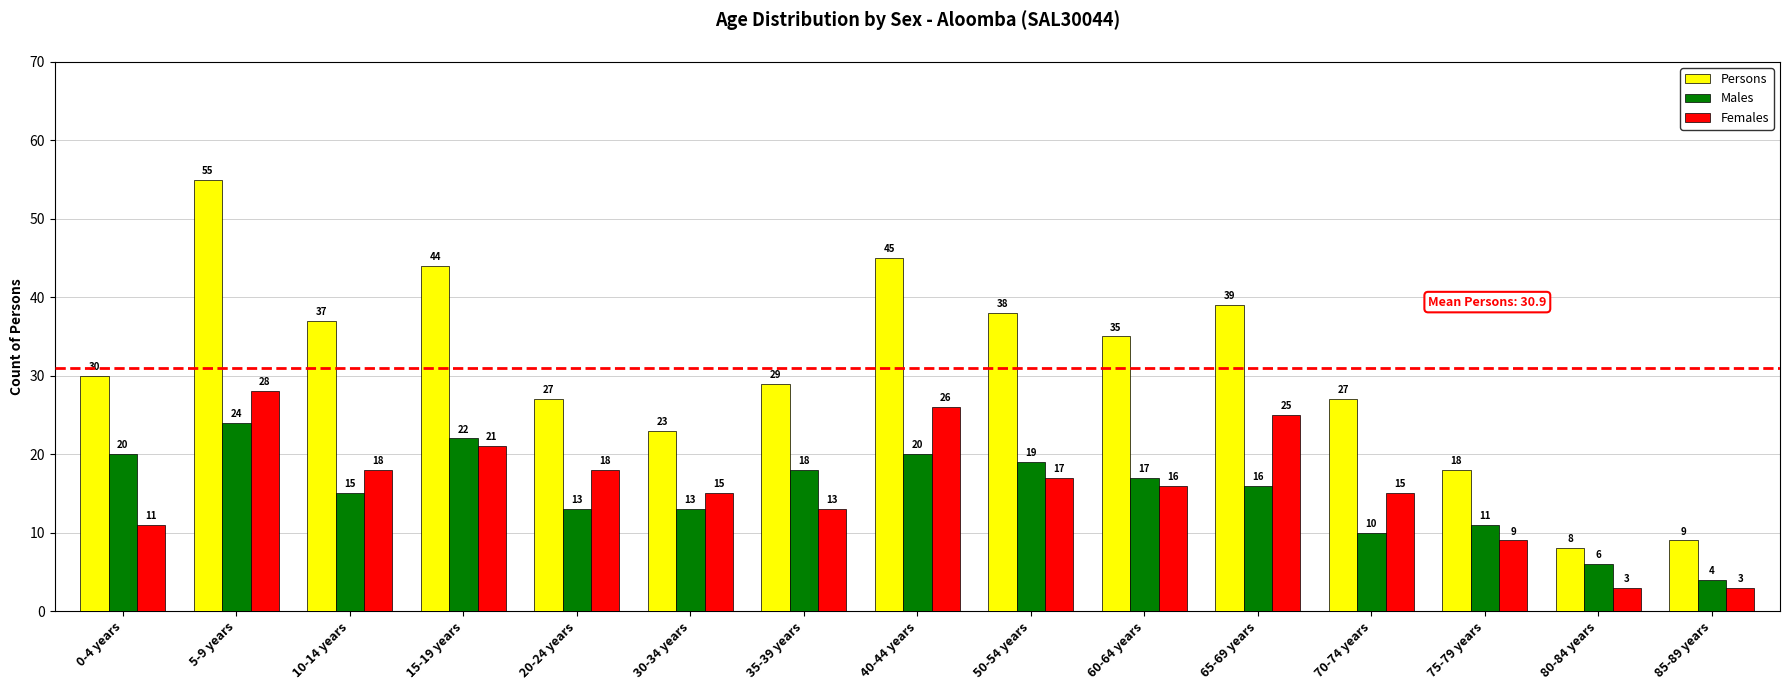

What is the lowest value of the Females series?

3